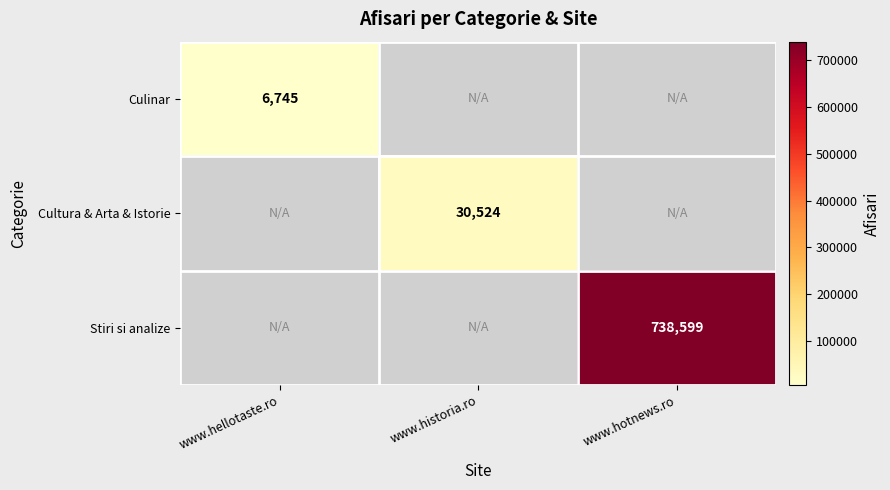

Is it true that Stiri si analize equals 1088486 at www.hotnews.ro?

False